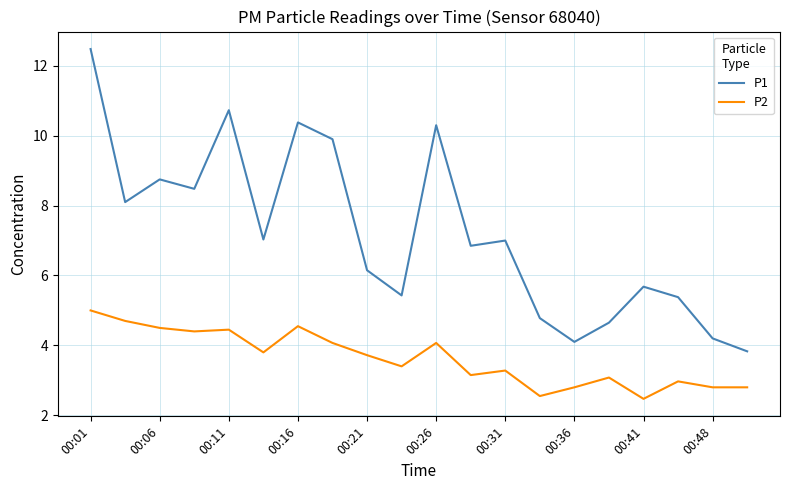

Count the number of data series in this chart.

2